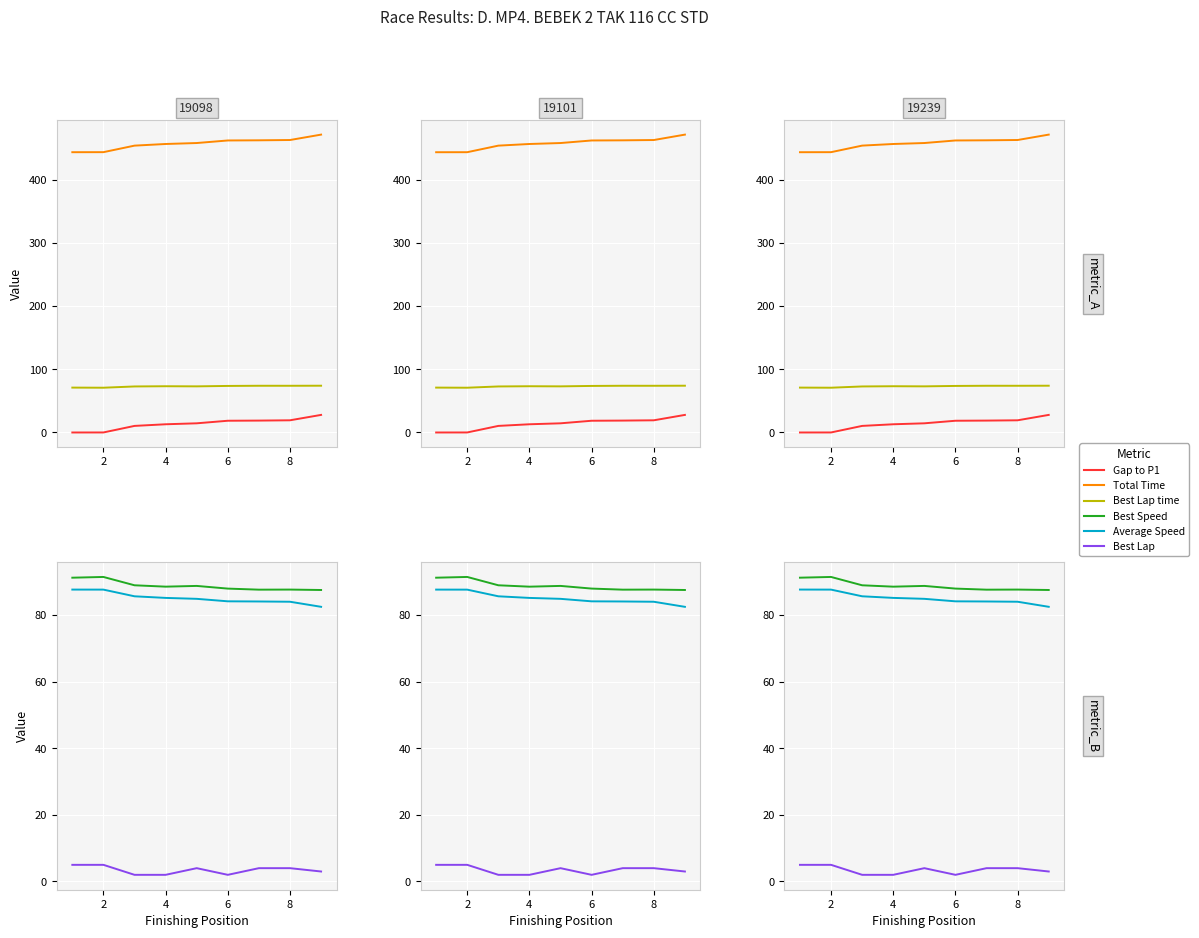

Does the chart display data point markers on the line(s)?

No